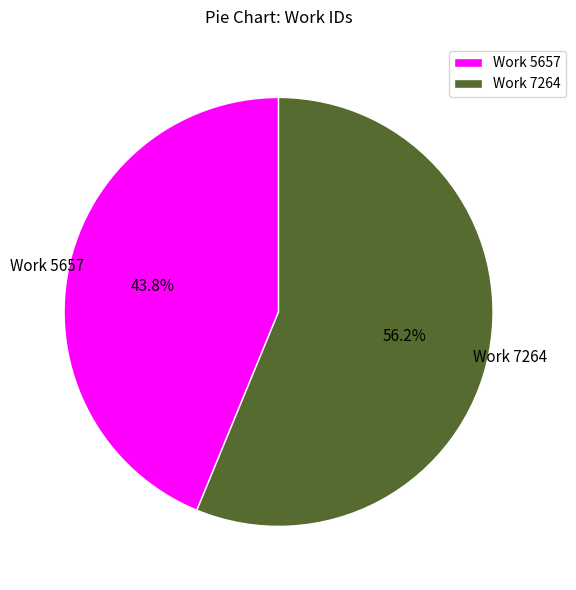

To the nearest percent, what is the combined percentage of Work 7264 and Work 5657?

100%